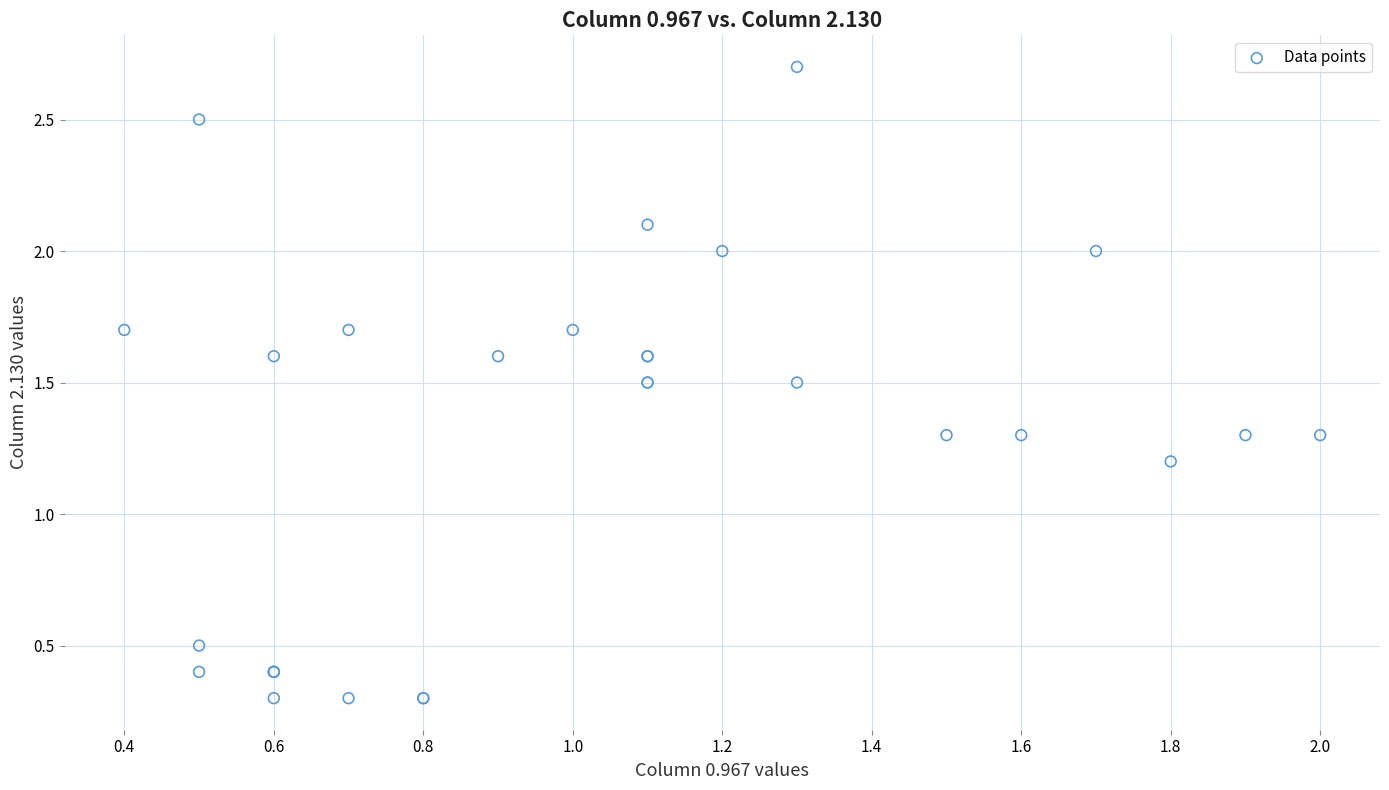

What Y value in the scatter plot is closest to 1?

1.2